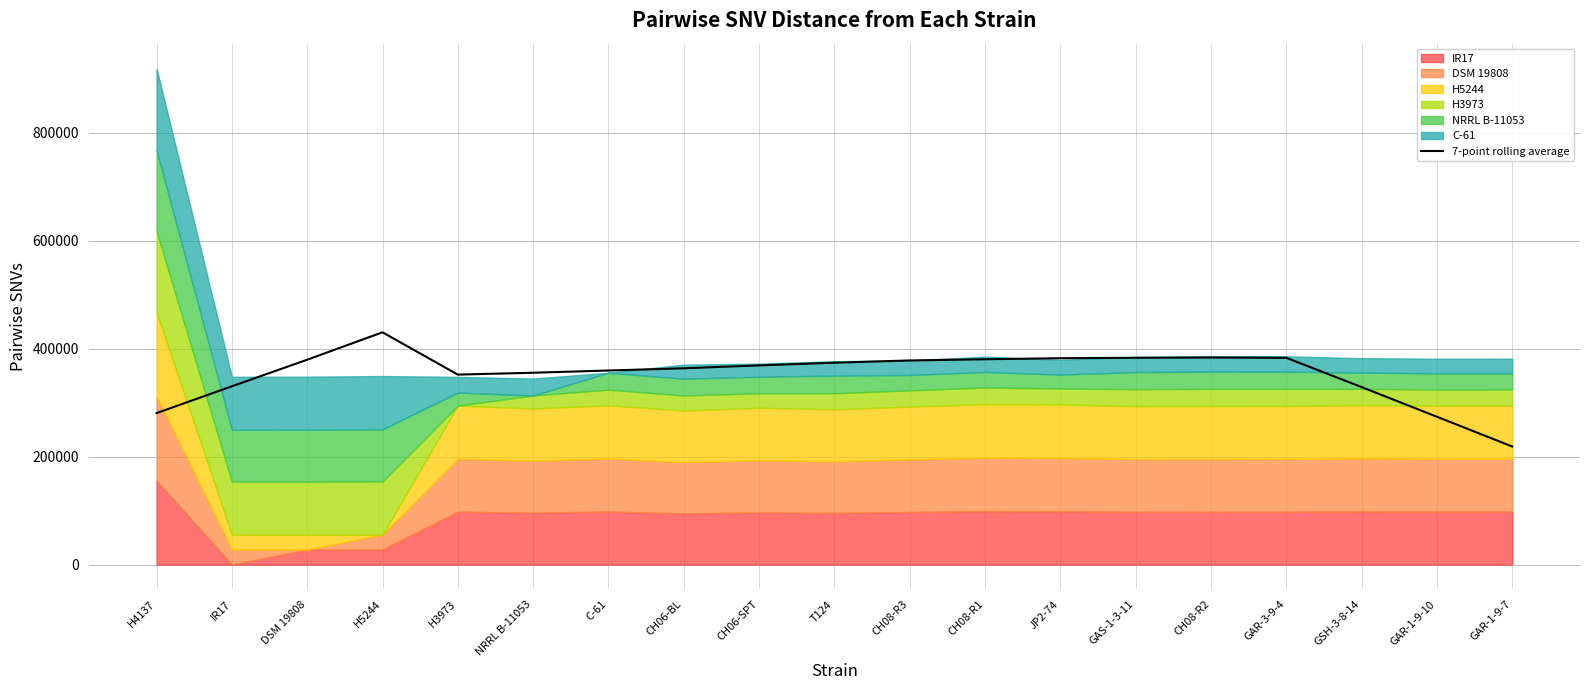

Between CH08-R1 and H4137, which is larger?

CH08-R1